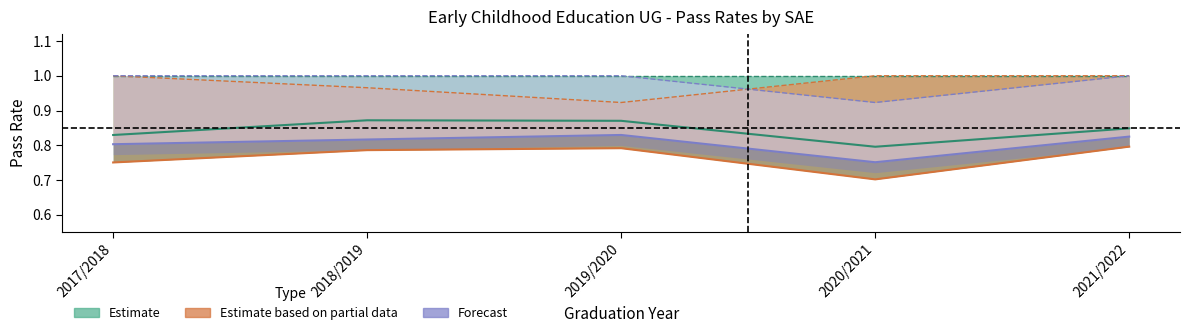

What is the difference between the highest and lowest values at 2018/2019?

0.2